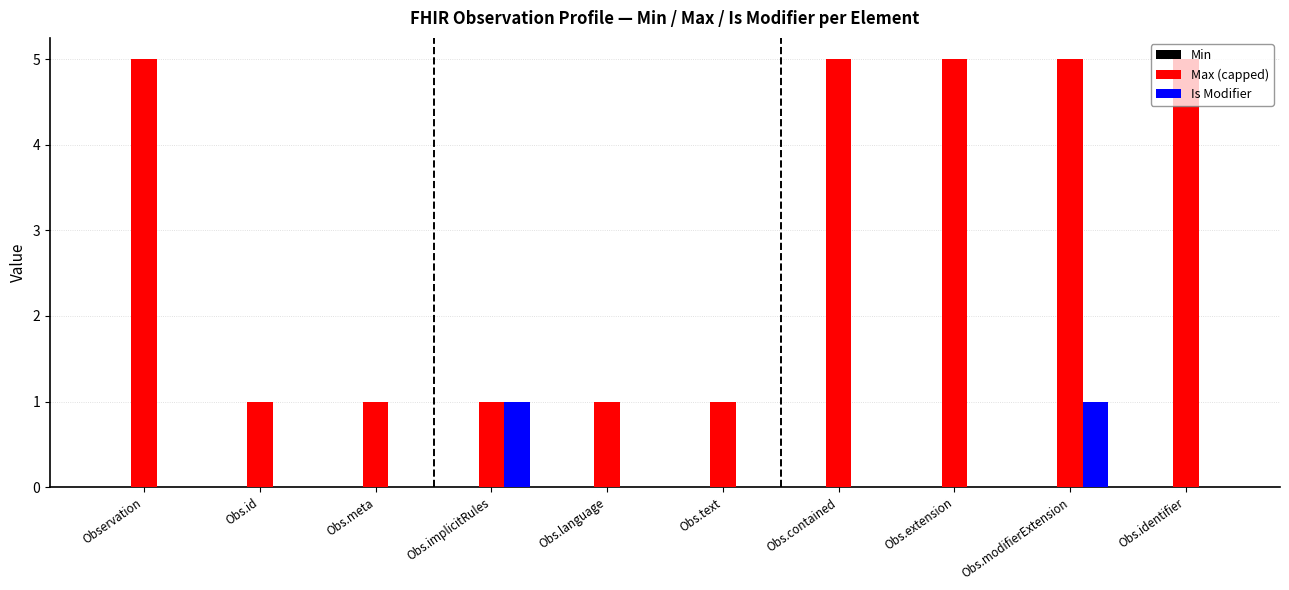

What is the total value across all series at Obs.extension?

5